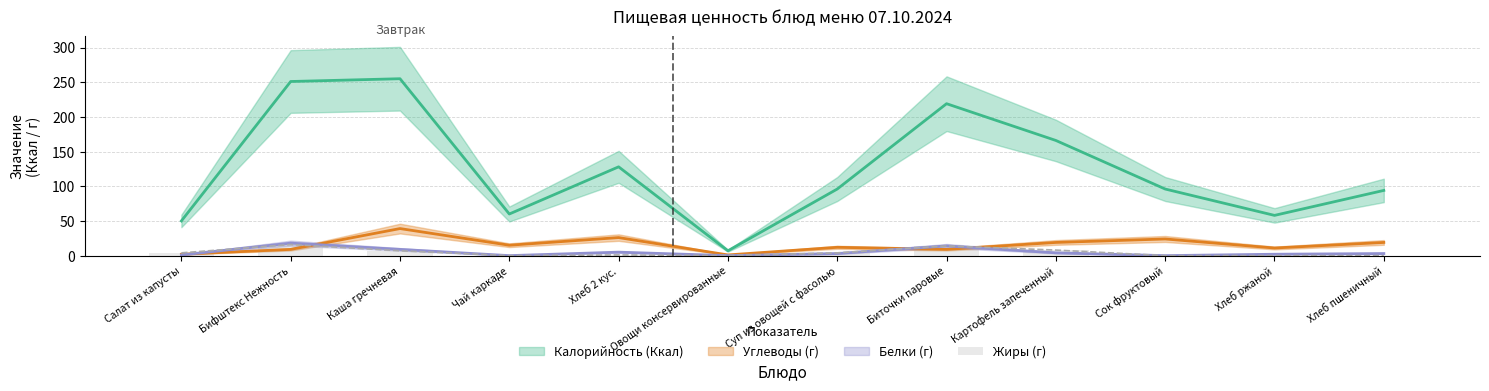

The chart shows a value of 1 at Хлеб 2 кус.. True or false?

True